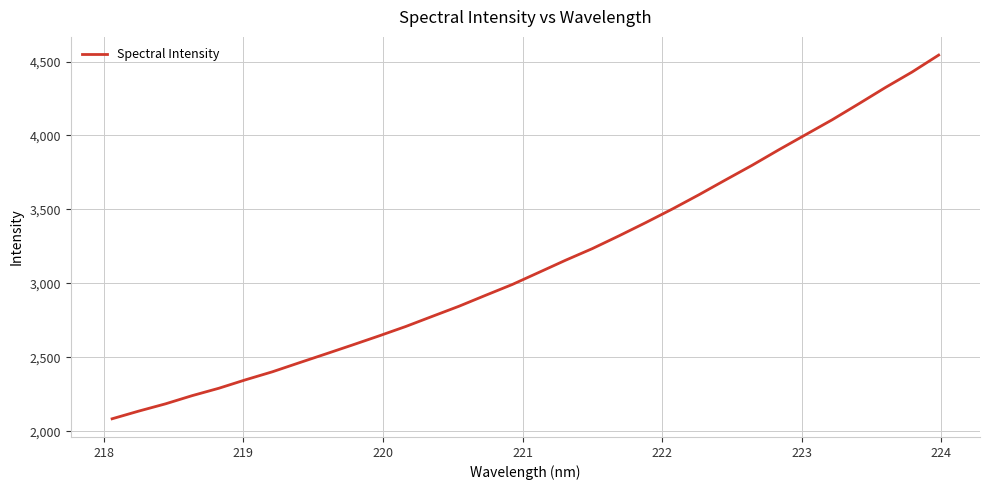

What is the minimum value shown in the chart?

2084.8